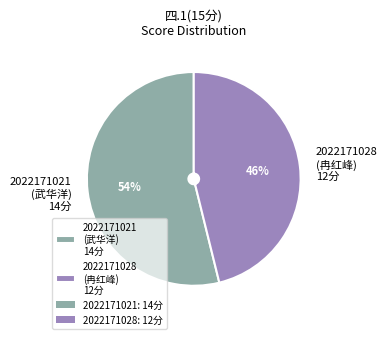

To the nearest percent, what percentage of the pie is 2022171021?

54%